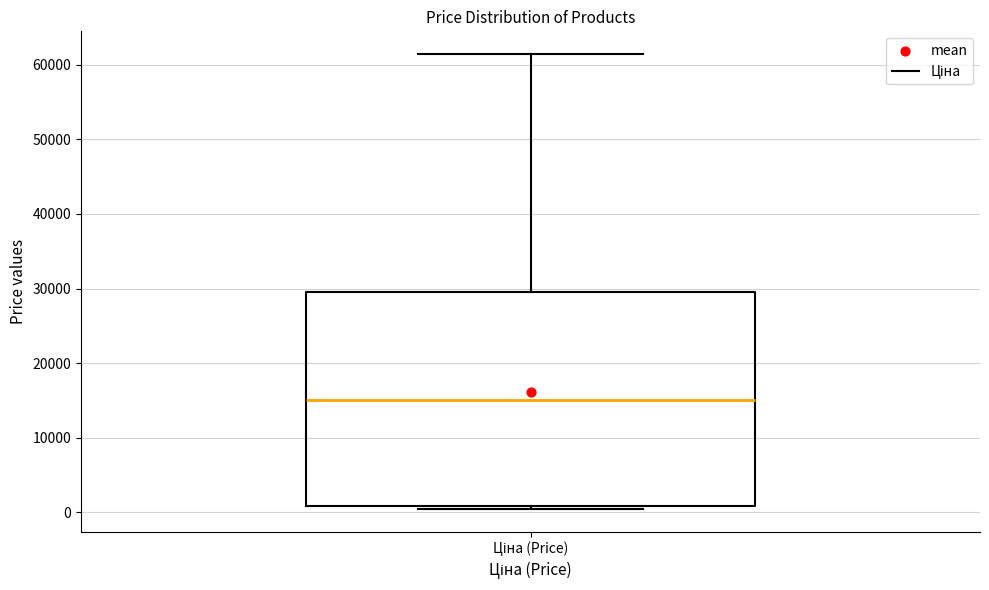

Transcribe this box plot: give where the median line is, the range the box spans, and where the two whiskers end, as read against the y-axis. The values are not printed on the chart, so give them approximately, as read against the axis.

median 15000, box 1000 to 29000, whiskers 0 to 61000